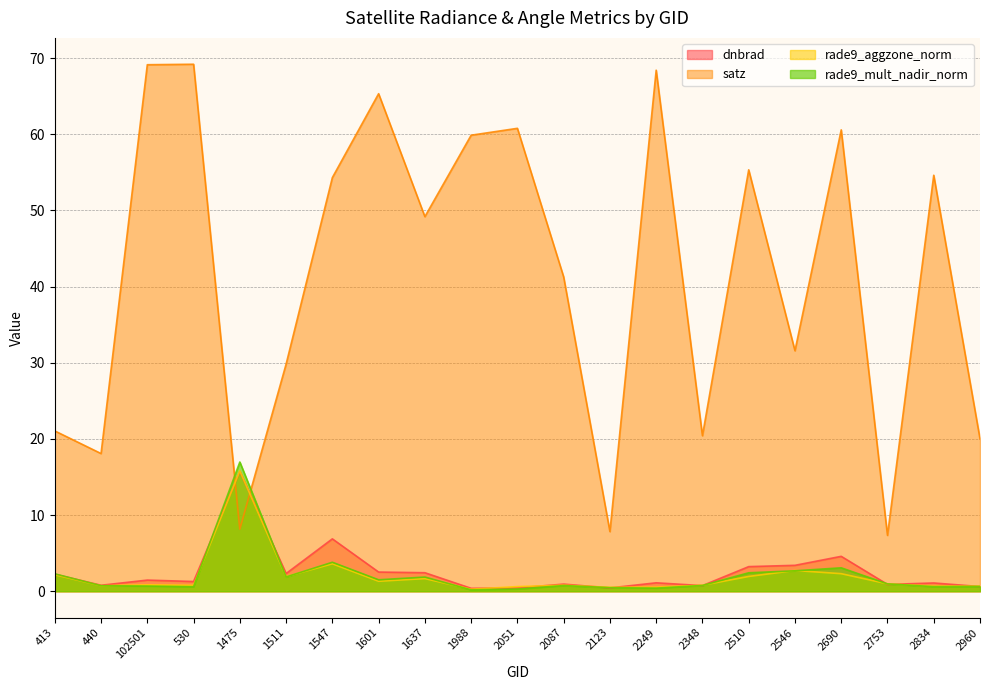

How many data points in dnbrad are above 1?

13